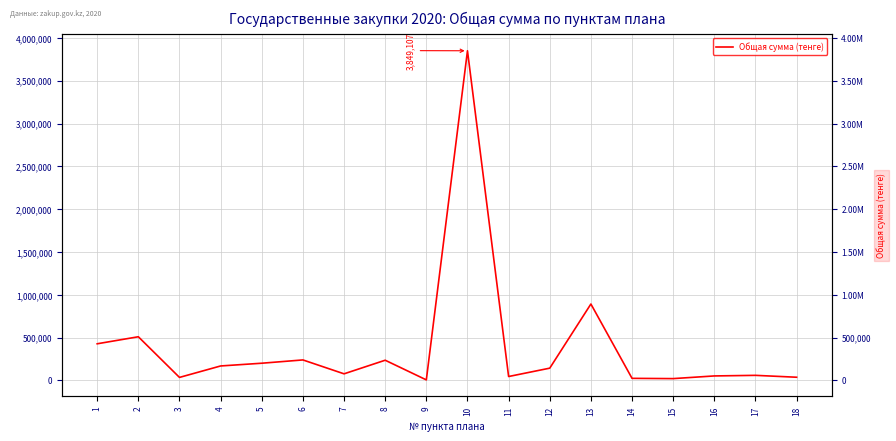

List the labels in order of value, largest first.

10, 13, 2, 1, 6, 8, 5, 4, 12, 7, 17, 16, 11, 18, 3, 14, 15, 9